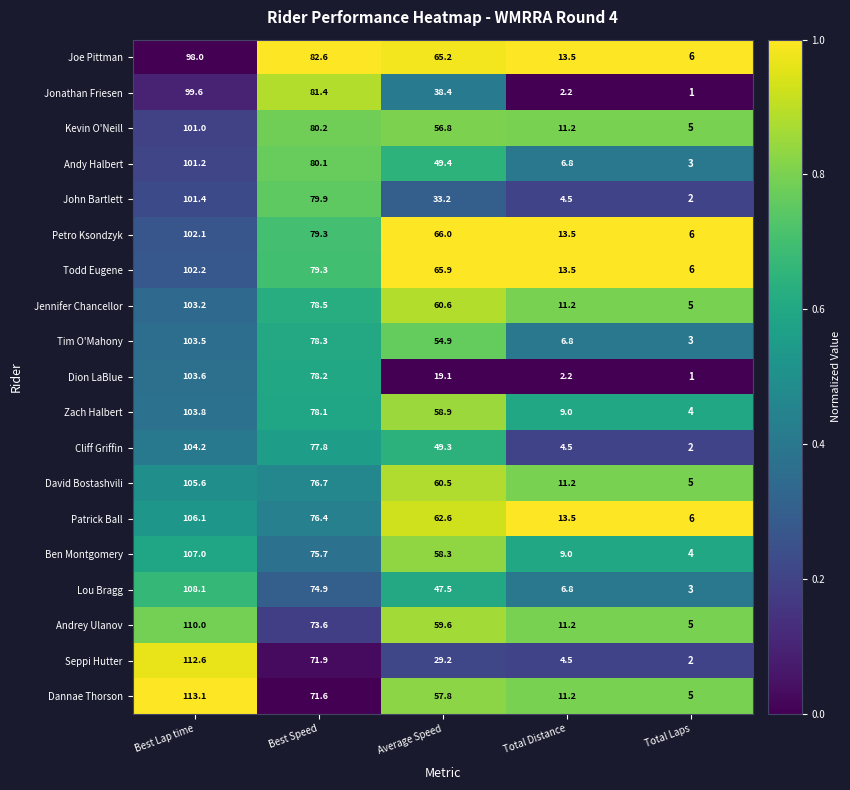

List the series in order of their peak value, highest first.

Dannae Thorson, Seppi Hutter, Andrey Ulanov, Lou Bragg, Ben Montgomery, Patrick Ball, David Bostashvili, Cliff Griffin, Zach Halbert, Dion LaBlue, Tim O'Mahony, Jennifer Chancellor, Todd Eugene, Petro Ksondzyk, John Bartlett, Andy Halbert, Kevin O'Neill, Jonathan Friesen, Joe Pittman